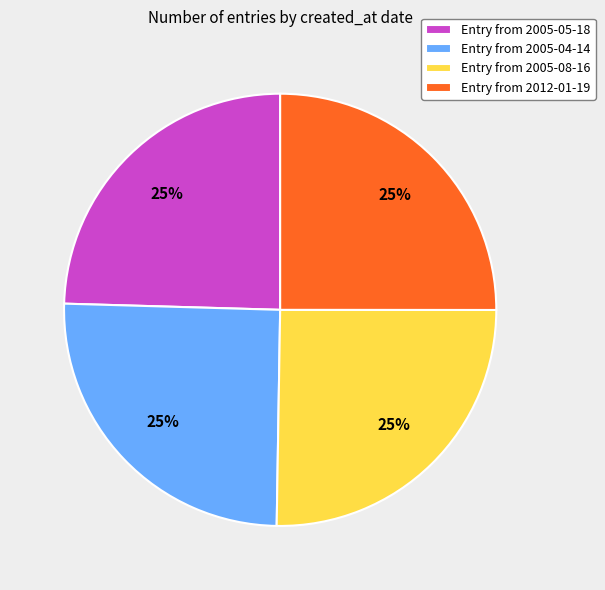

How many slices are in this pie chart?

4